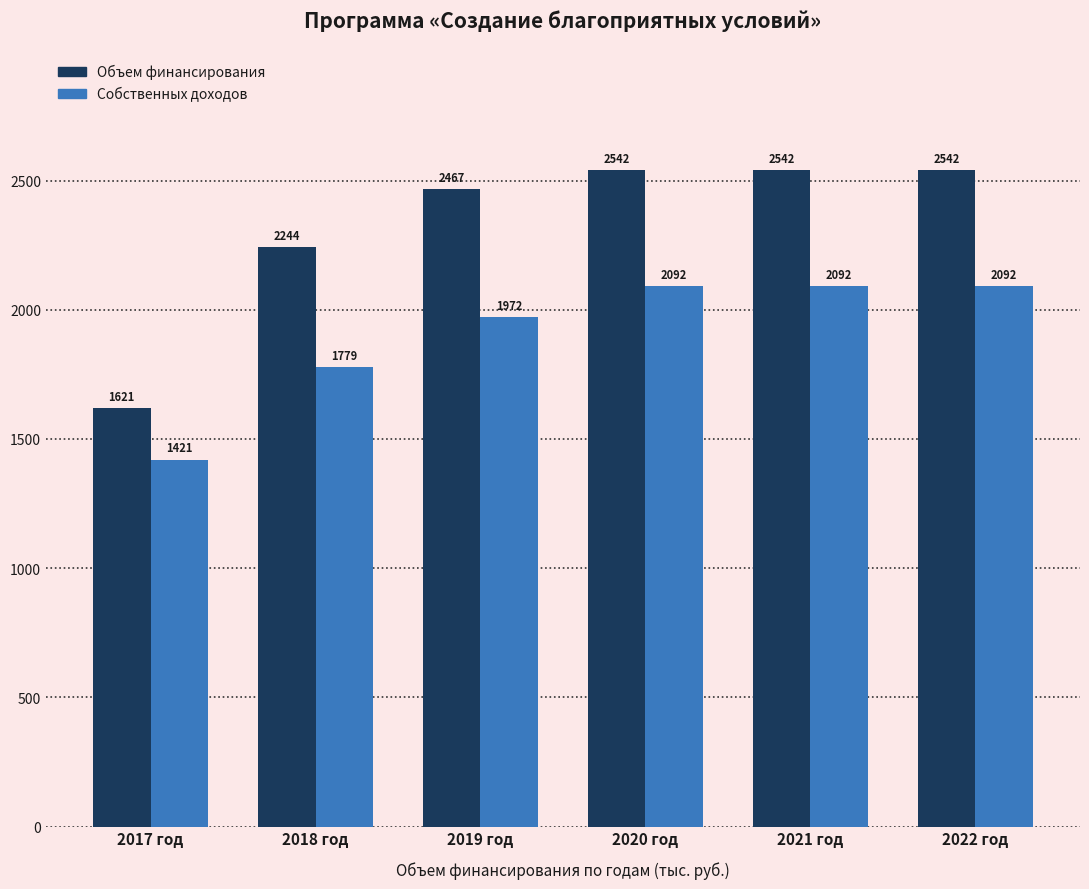

List the series in order of their overall mean, highest first.

Объем финансирования, Собственных доходов